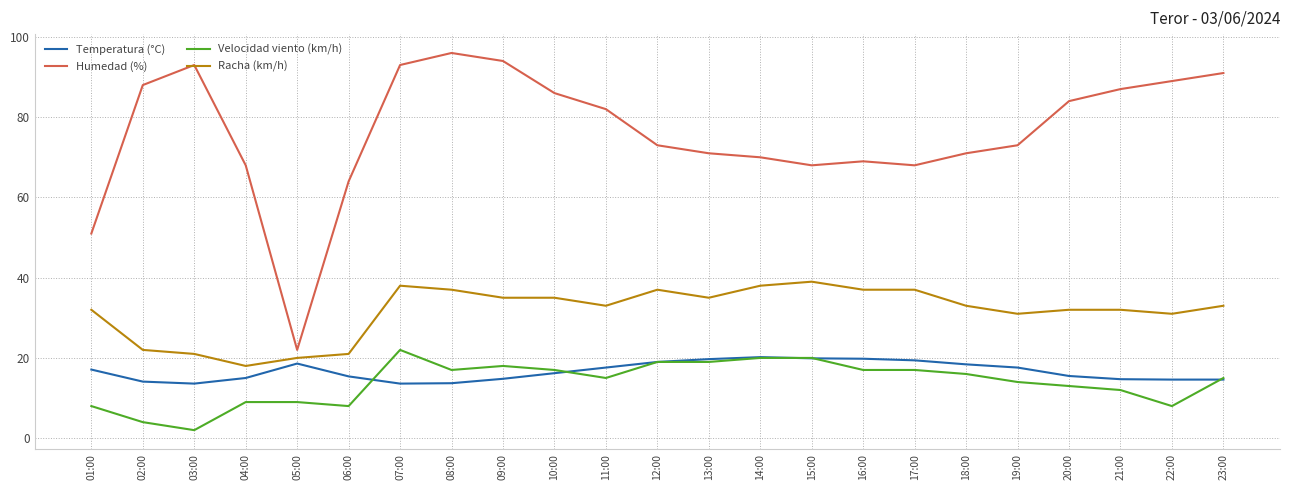

Does the chart display data point markers on the line(s)?

No